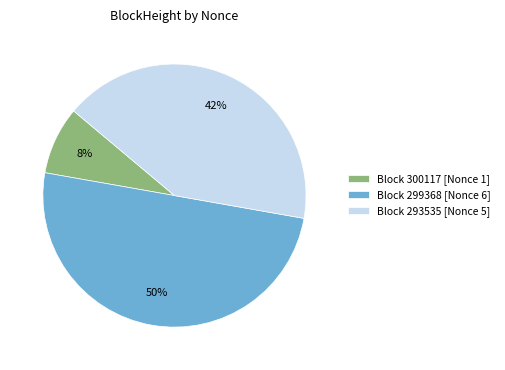

Which has a higher value, Block 300117 [Nonce 1] or Block 299368 [Nonce 6]?

Block 299368 [Nonce 6]